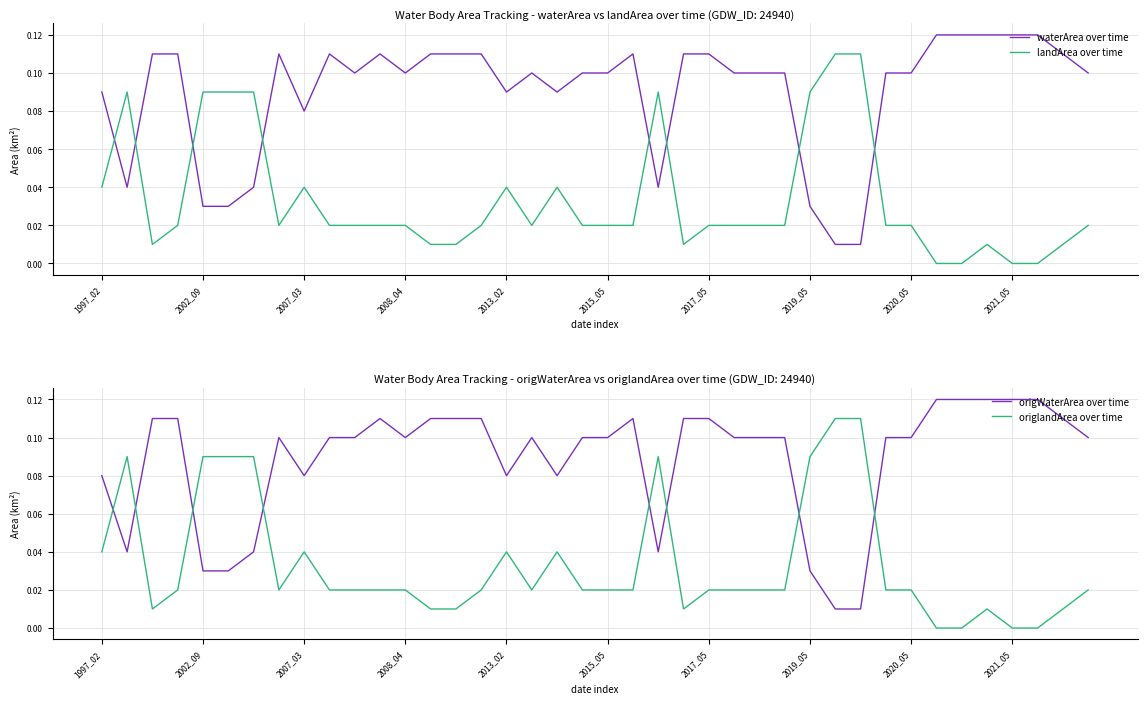

Which series has the largest range (max minus min)?

waterArea over time